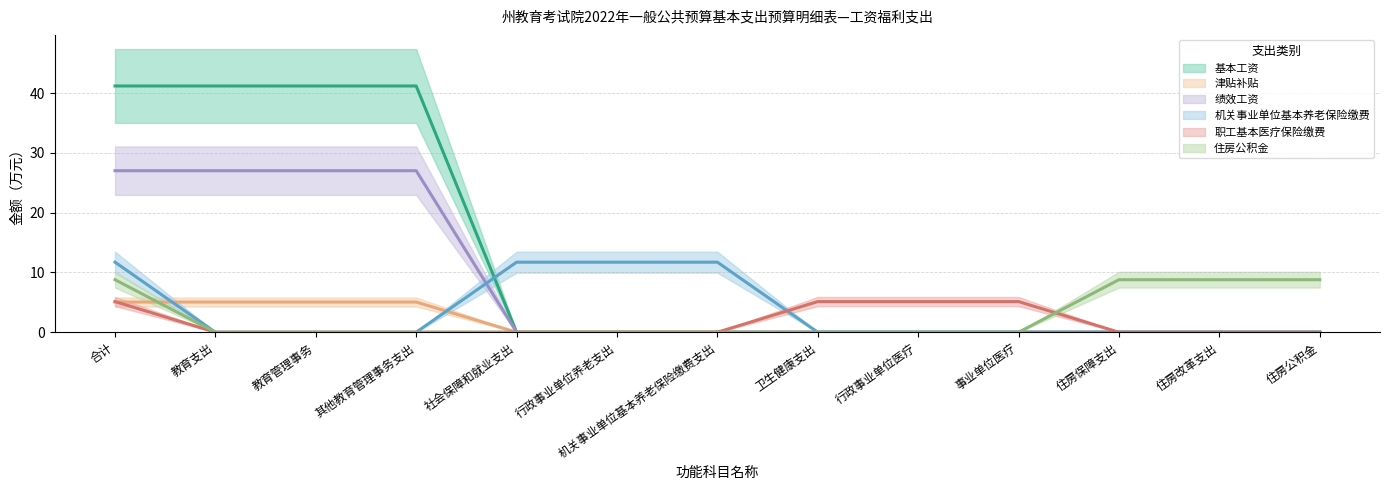

Is it true that 绩效工资 equals 13.0 at 卫生健康支出?

False